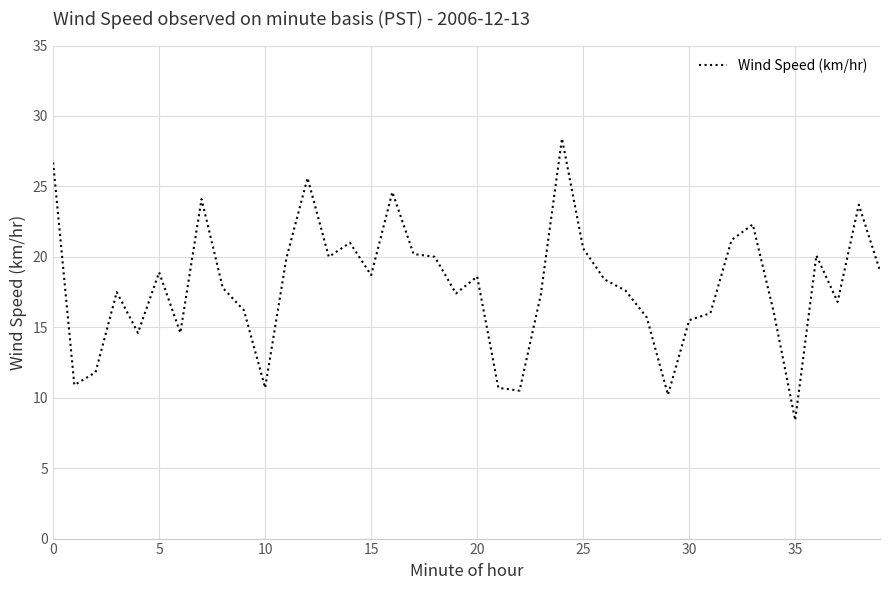

Count the number of categories in the chart.

40